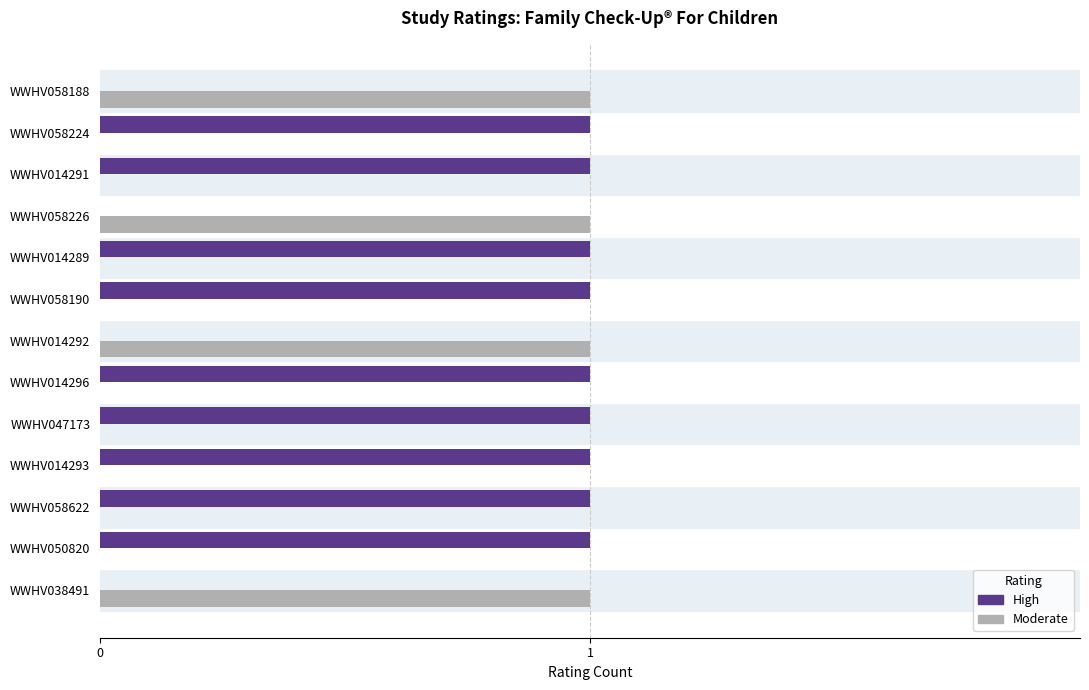

How many series are shown in this chart?

2